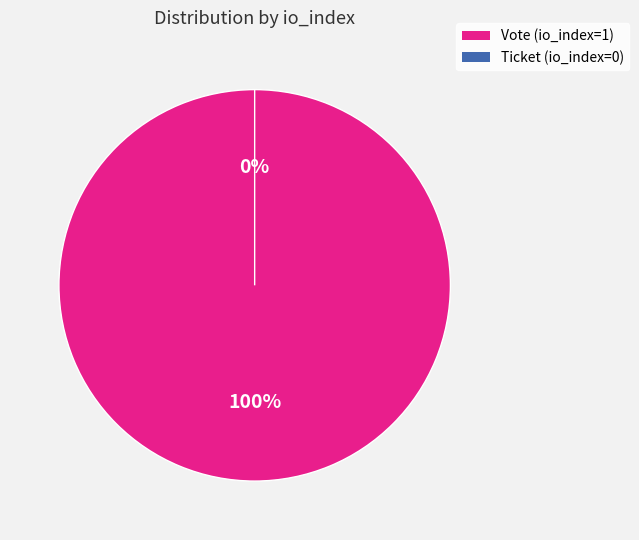

How many segments does this pie chart have?

2